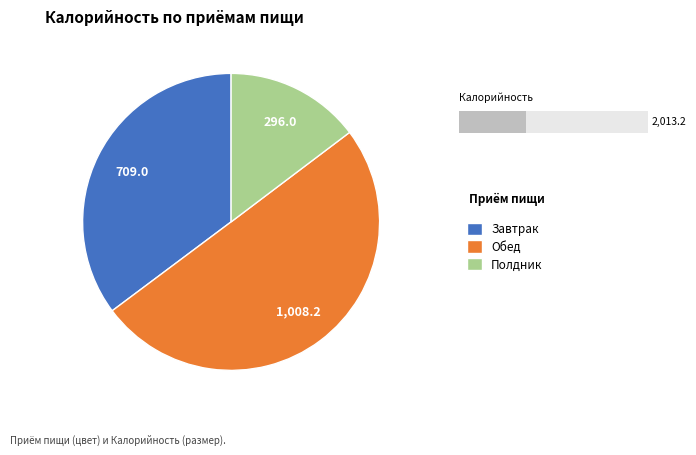

Count the number of slices in the pie.

3